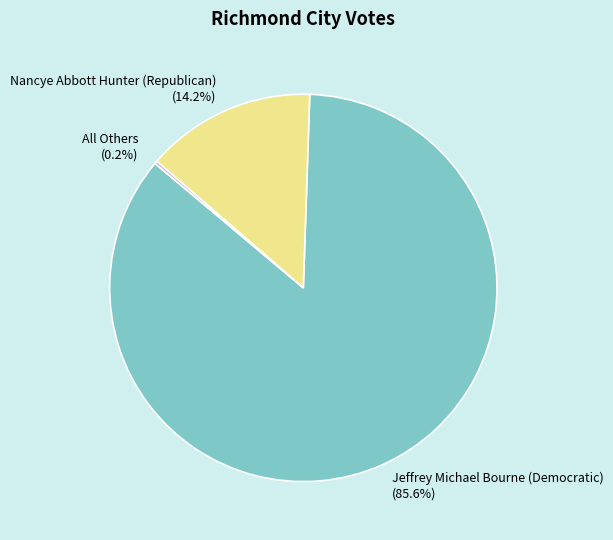

To the nearest percent, what is the average slice percentage?

33%